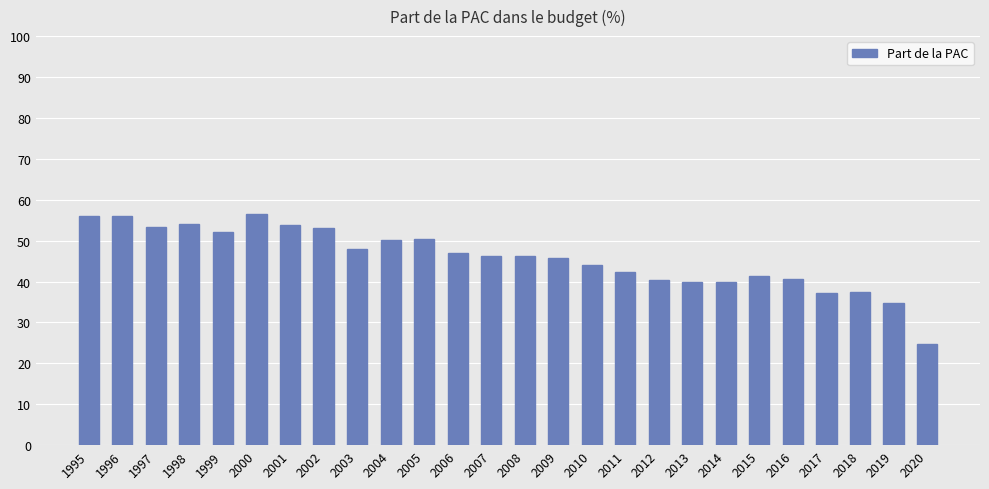

What is the ratio of the value at 1999 to the value at 2003?

1.1